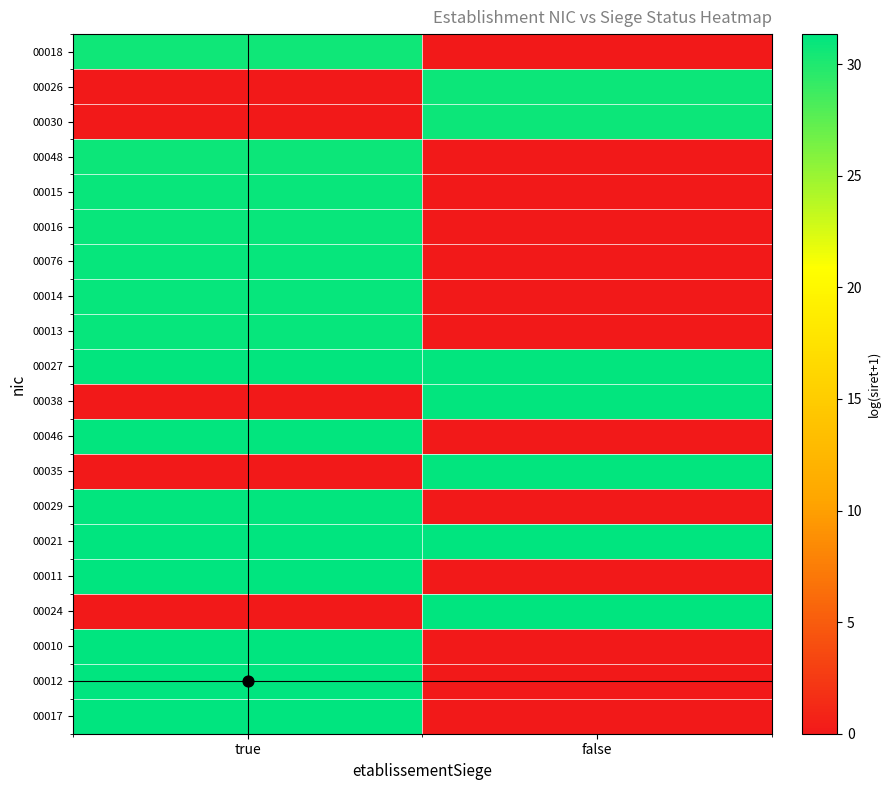

Reading left to right, what are all the values shown in this chart?

00018: true=30.7	false=0.0
00026: true=0.0	false=30.8
00030: true=0.0	false=30.8
00048: true=30.8	false=0.0
00015: true=30.9	false=0.0
00016: true=30.9	false=0.0
00076: true=31.0	false=0.0
00014: true=31.1	false=0.0
00013: true=31.1	false=0.0
00027: true=31.2	false=31.1
00038: true=0.0	false=31.1
00046: true=31.2	false=0.0
00035: true=0.0	false=31.2
00029: true=31.2	false=0.0
00021: true=31.3	false=31.3
00011: true=31.3	false=0.0
00024: true=0.0	false=31.3
00010: true=31.3	false=0.0
00012: true=31.4	false=0.0
00017: true=31.4	false=0.0